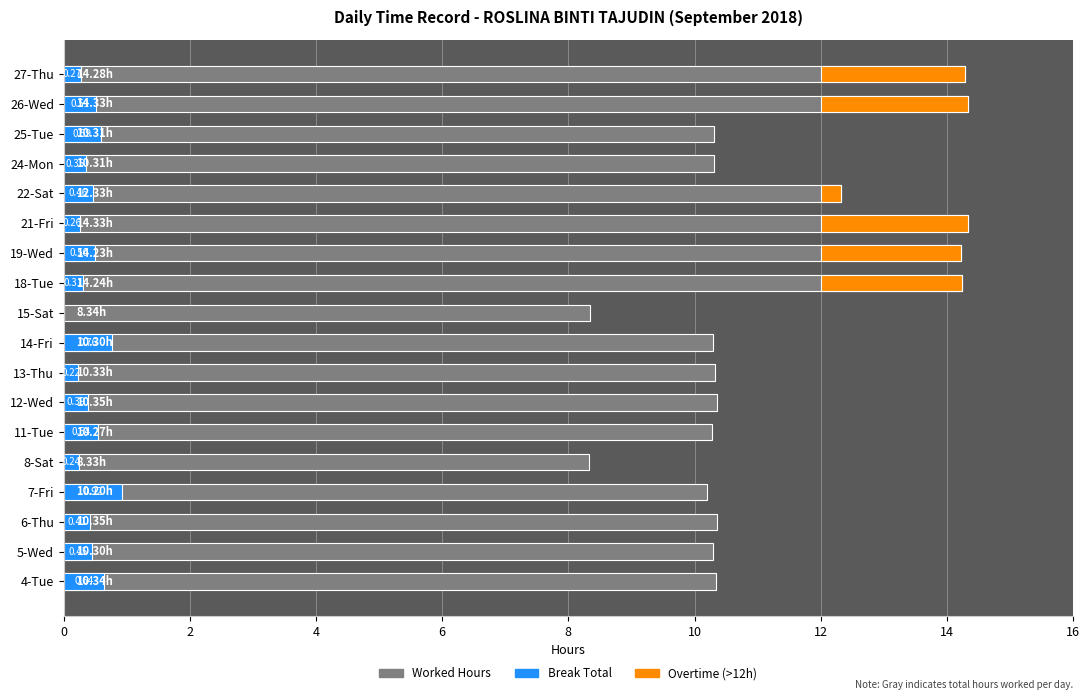

The Break Total series shows 0.7 at 22-Sat. True or false?

False